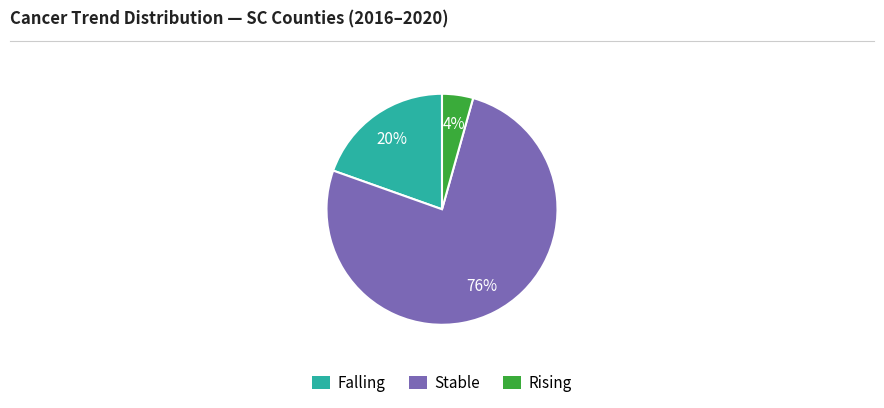

How many slices are in this pie chart?

3